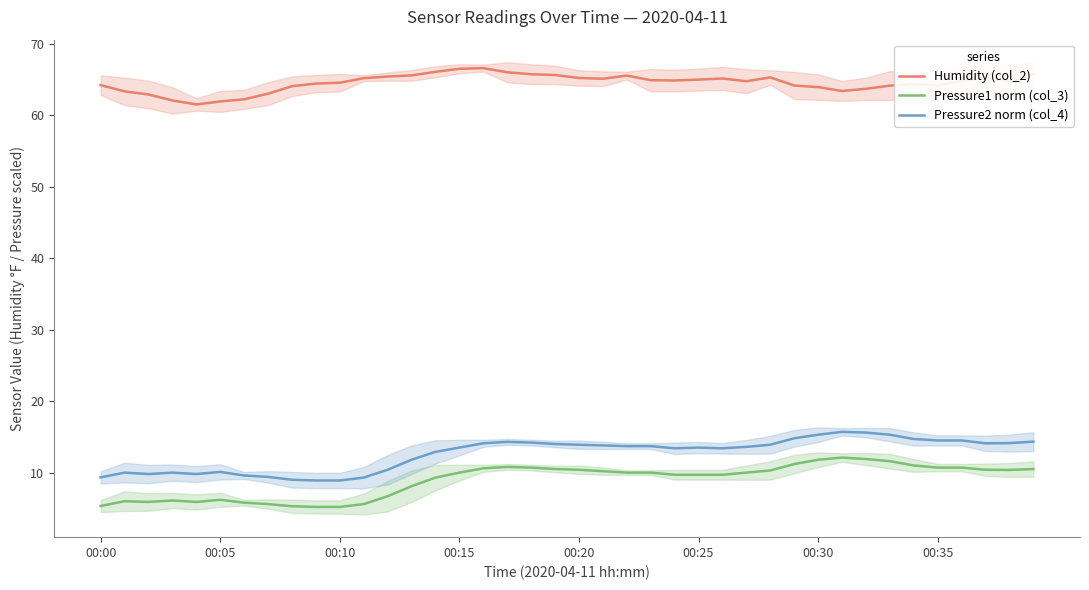

What is the approximate value of Pressure1 norm (col_3) at 13?

8.1